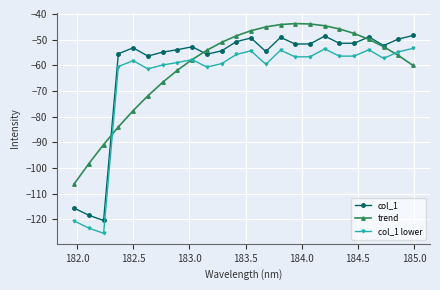

List the series in order of their peak value, lowest first.

col_1 lower, col_1, trend